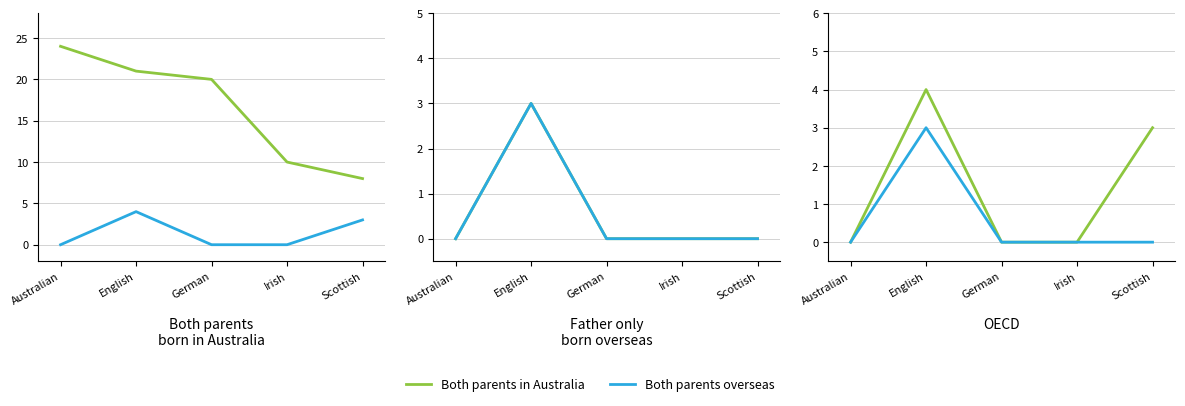

Between English and Scottish, which series saw the biggest shift?

Both parents born in Australia